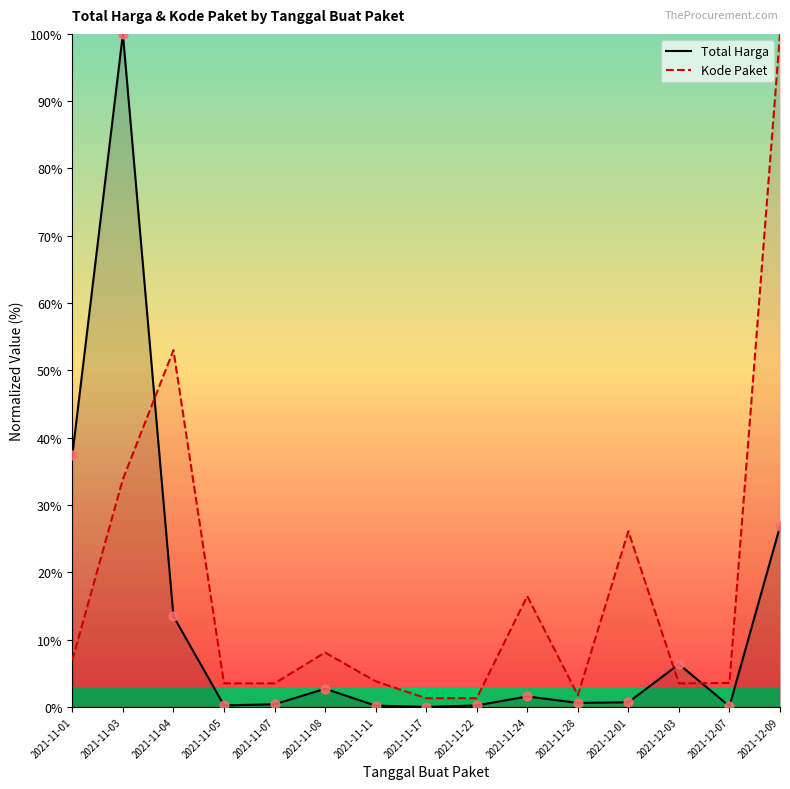

At which category is the sum across all series the highest?

2021-11-03